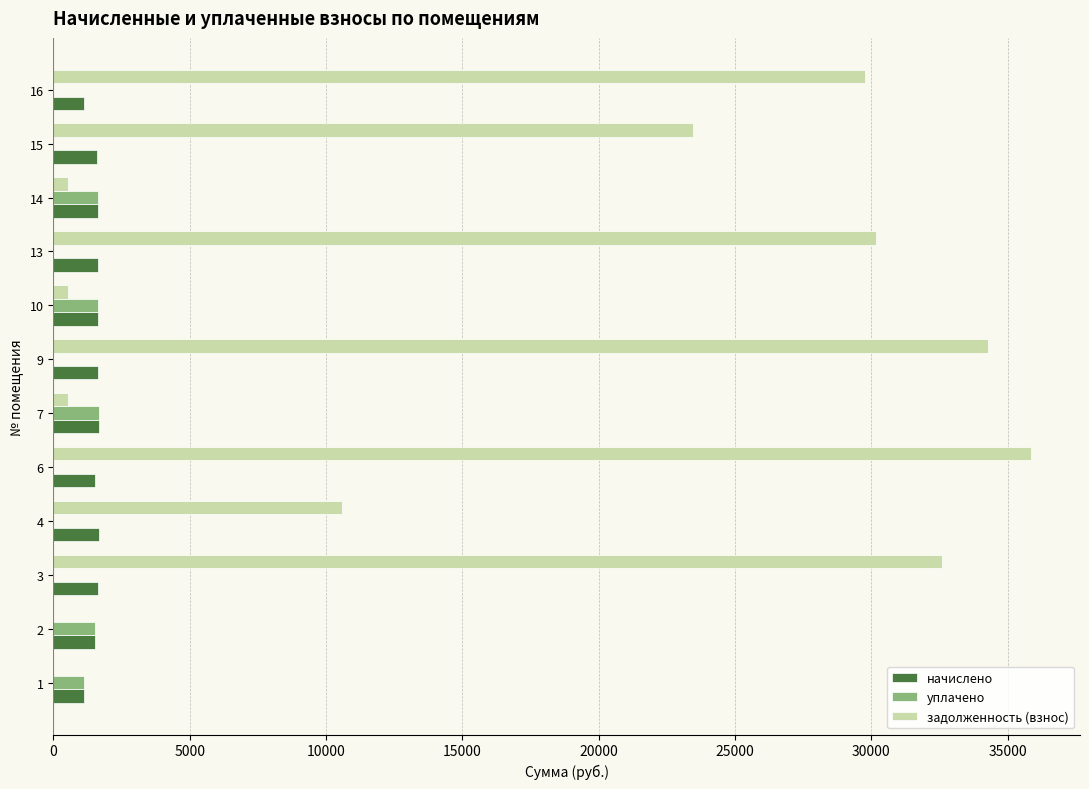

Which series has the largest total across all categories?

задолженность (взнос)